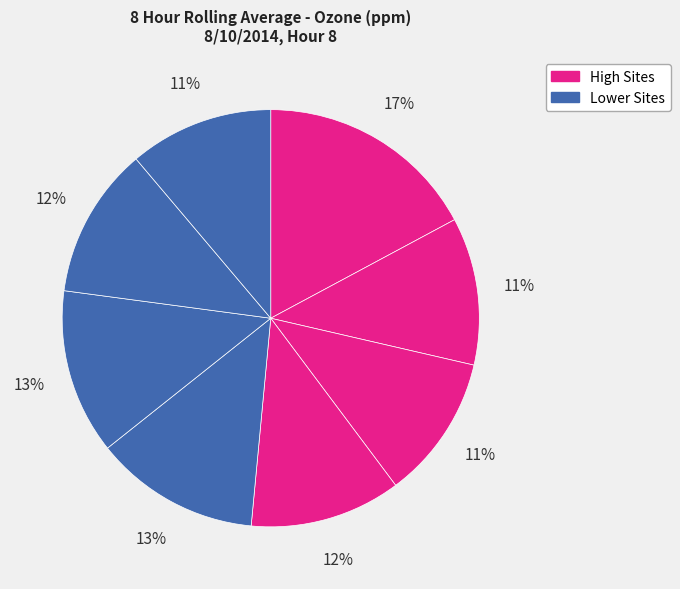

How many slices are in this pie chart?

8